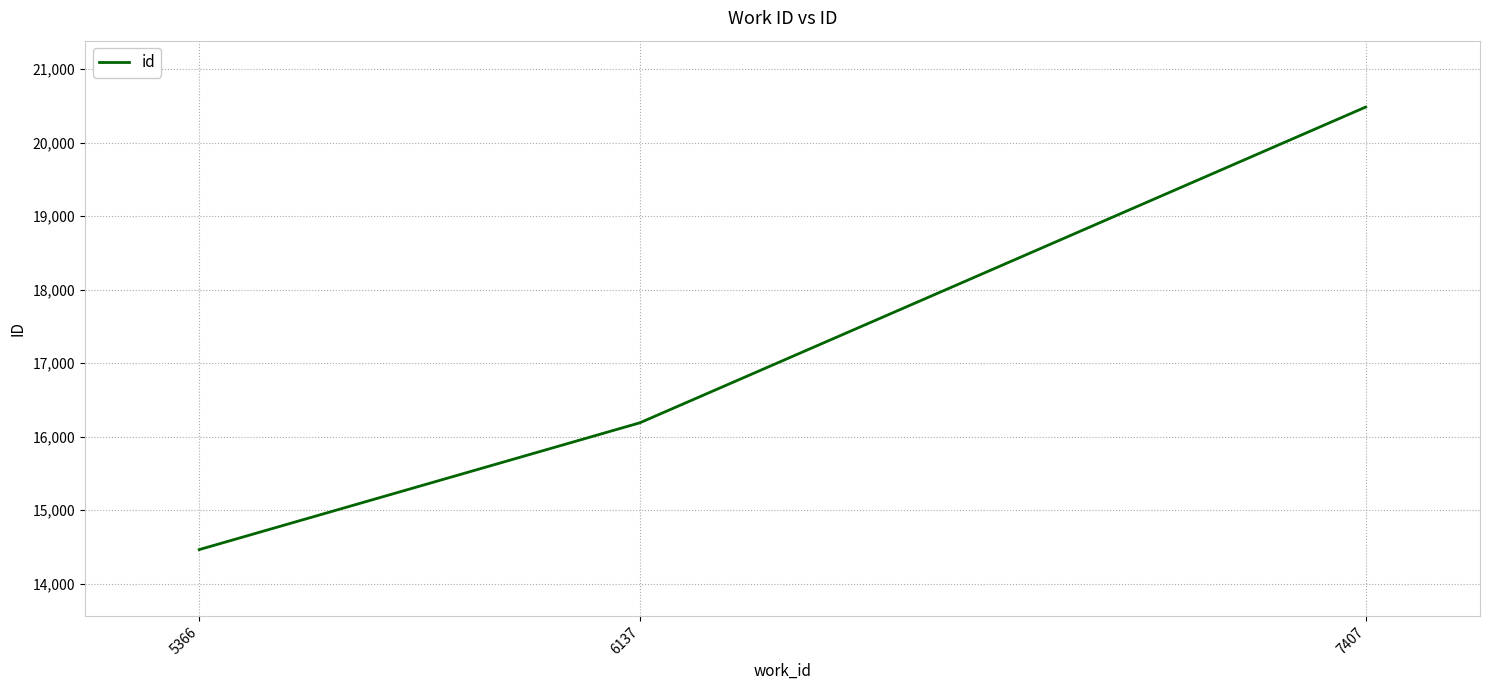

List the labels in order of value, largest first.

7407, 6137, 5366